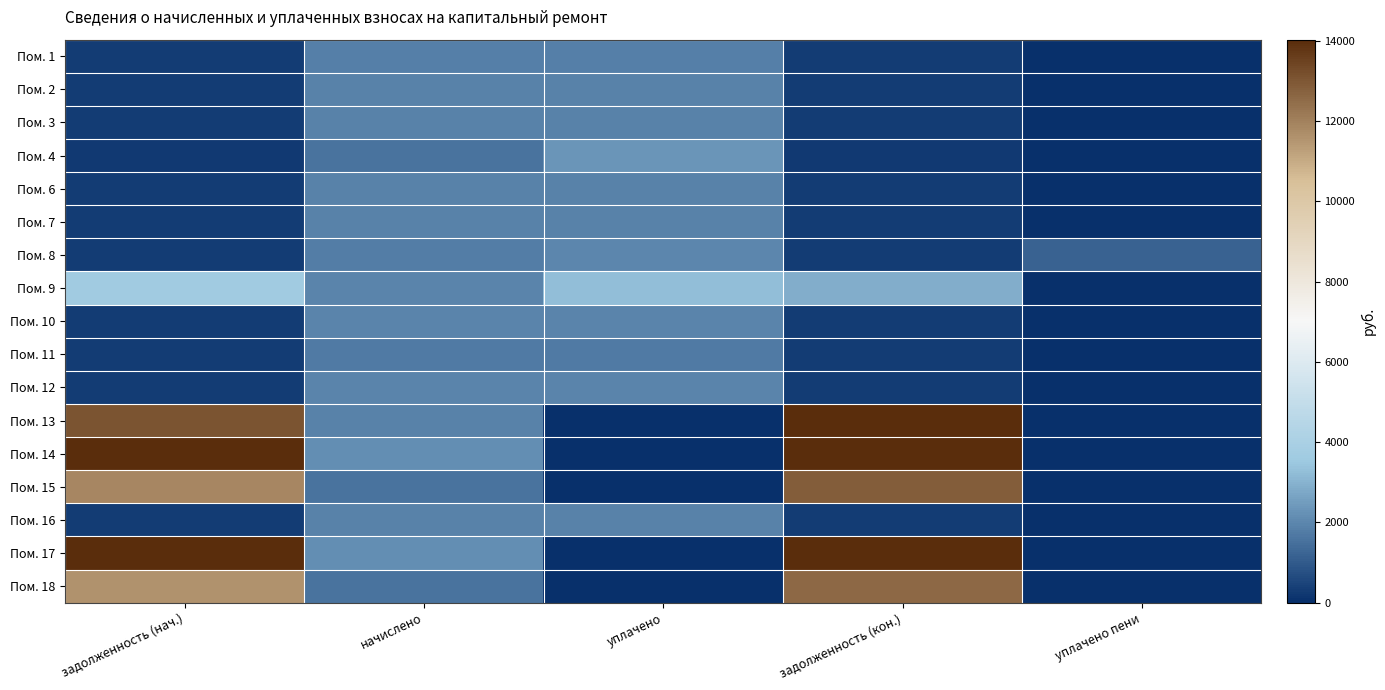

Reading left to right, extract all data points from this chart.

Пом. 1: задолженность (нач.)=306.7	начислено=1840.3	уплачено=1840.3	задолженность (кон.)=306.7	уплачено пени=0.0
Пом. 2: задолженность (нач.)=311.0	начислено=1866.2	уплачено=1866.2	задолженность (кон.)=311.0	уплачено пени=0.0
Пом. 3: задолженность (нач.)=316.8	начислено=1900.8	уплачено=1897.4	задолженность (кон.)=316.8	уплачено пени=0.0
Пом. 4: задолженность (нач.)=256.3	начислено=1537.9	уплачено=2306.9	задолженность (кон.)=256.3	уплачено пени=12.6
Пом. 6: задолженность (нач.)=314.6	начислено=1887.8	уплачено=1887.8	задолженность (кон.)=314.6	уплачено пени=0.0
Пом. 7: задолженность (нач.)=317.5	начислено=1905.1	уплачено=1905.1	задолженность (кон.)=317.5	уплачено пени=0.0
Пом. 8: задолженность (нач.)=298.8	начислено=1792.8	уплачено=2000.4	задолженность (кон.)=298.2	уплачено пени=1180.9
Пом. 9: задолженность (нач.)=3655.1	начислено=1948.3	уплачено=3250.0	задолженность (кон.)=2867.7	уплачено пени=0.0
Пом. 10: задолженность (нач.)=320.4	начислено=1922.4	уплачено=1922.4	задолженность (кон.)=320.4	уплачено пени=0.0
Пом. 11: задолженность (нач.)=292.3	начислено=1753.9	уплачено=1745.0	задолженность (кон.)=292.3	уплачено пени=0.0
Пом. 12: задолженность (нач.)=324.0	начислено=1944.0	уплачено=1944.0	задолженность (кон.)=324.0	уплачено пени=0.0
Пом. 13: задолженность (нач.)=13066.8	начислено=1909.4	уплачено=0.0	задолженность (кон.)=14274.1	уплачено пени=0.0
Пом. 14: задолженность (нач.)=16685.9	начислено=2190.2	уплачено=0.0	задолженность (кон.)=18101.5	уплачено пени=0.0
Пом. 15: задолженность (нач.)=11848.0	начислено=1555.2	уплачено=0.0	задолженность (кон.)=12853.1	уплачено пени=0.0
Пом. 16: задолженность (нач.)=315.4	начислено=1892.2	уплачено=1892.2	задолженность (кон.)=315.4	уплачено пени=0.0
Пом. 17: задолженность (нач.)=16422.6	начислено=2155.7	уплачено=0.0	задолженность (кон.)=17815.9	уплачено пени=0.0
Пом. 18: задолженность (нач.)=11585.4	начислено=1559.5	уплачено=0.0	задолженность (кон.)=12588.0	уплачено пени=0.0